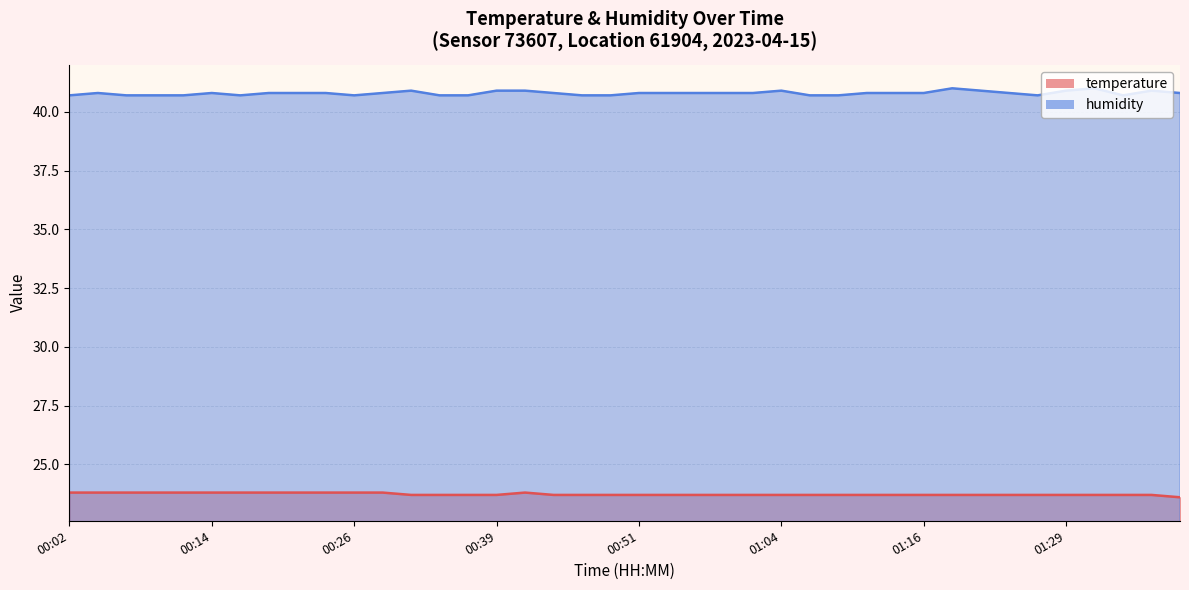

What are all the series names shown in the legend?

temperature, humidity